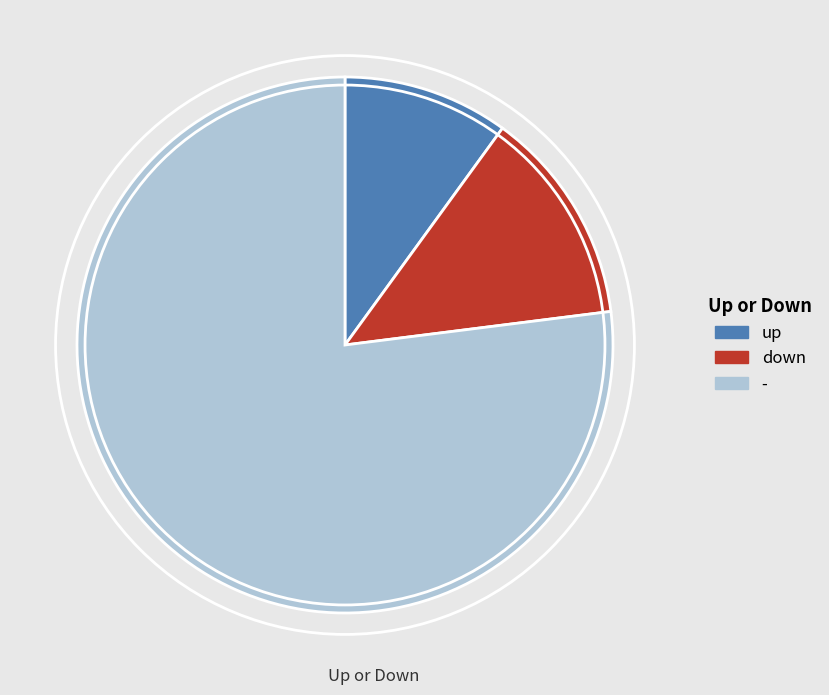

Is it true that down is 27% of the pie?

False